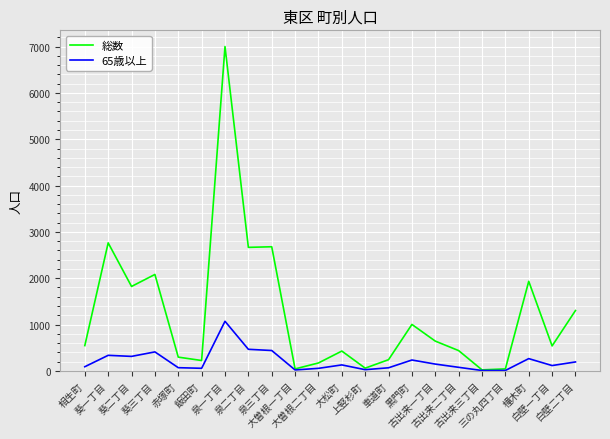

What are all the series names shown in the legend?

総数, 65歳以上